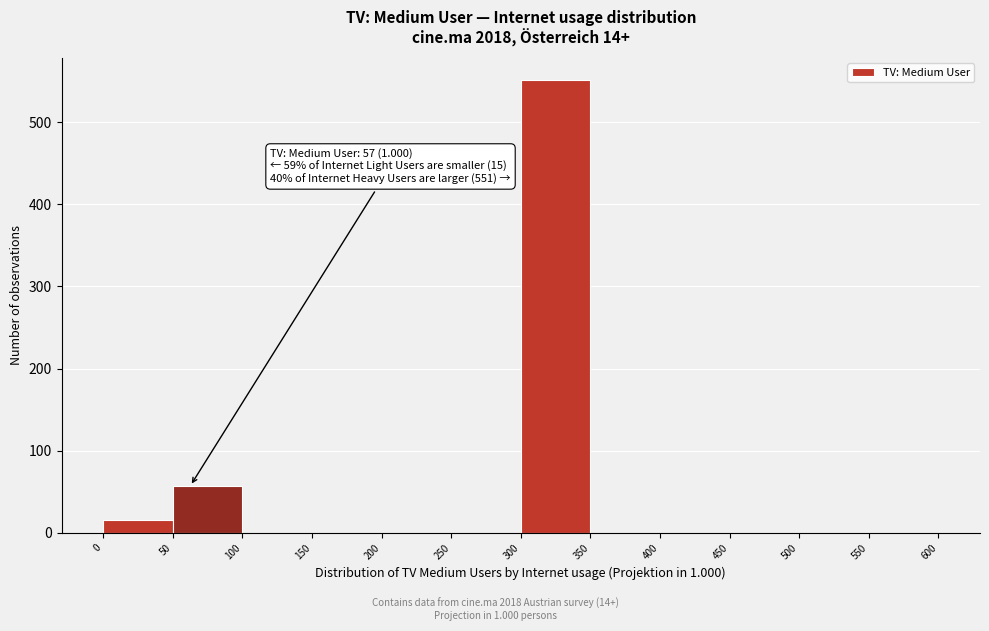

Which range on the x-axis has the tallest bar?

300 to 350